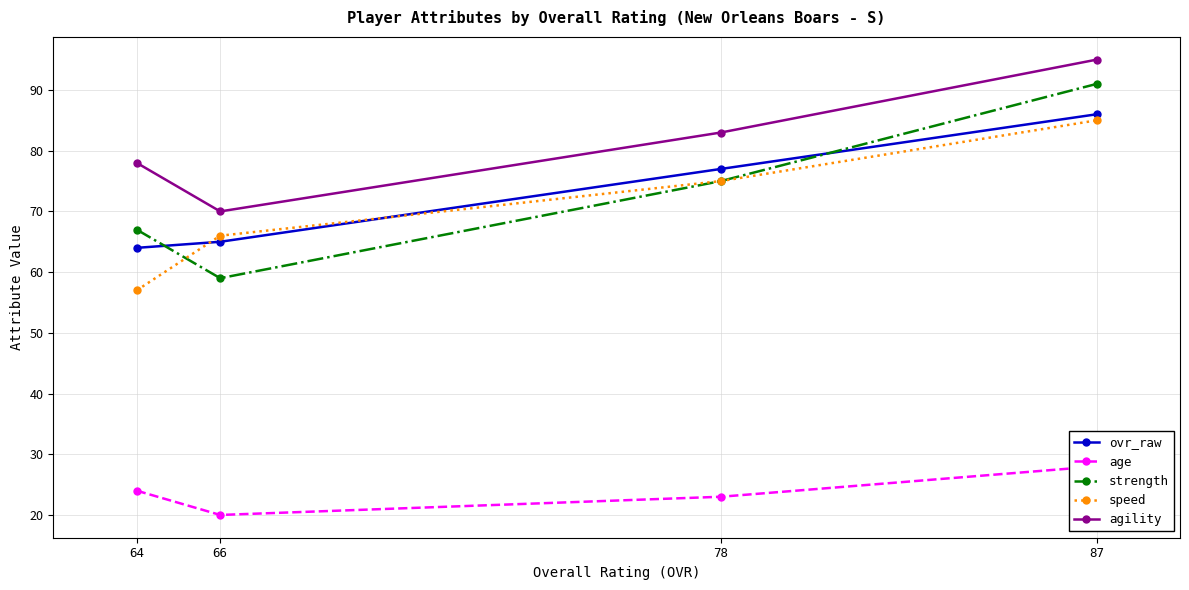

At which category does the chart reach its peak across all series?

87